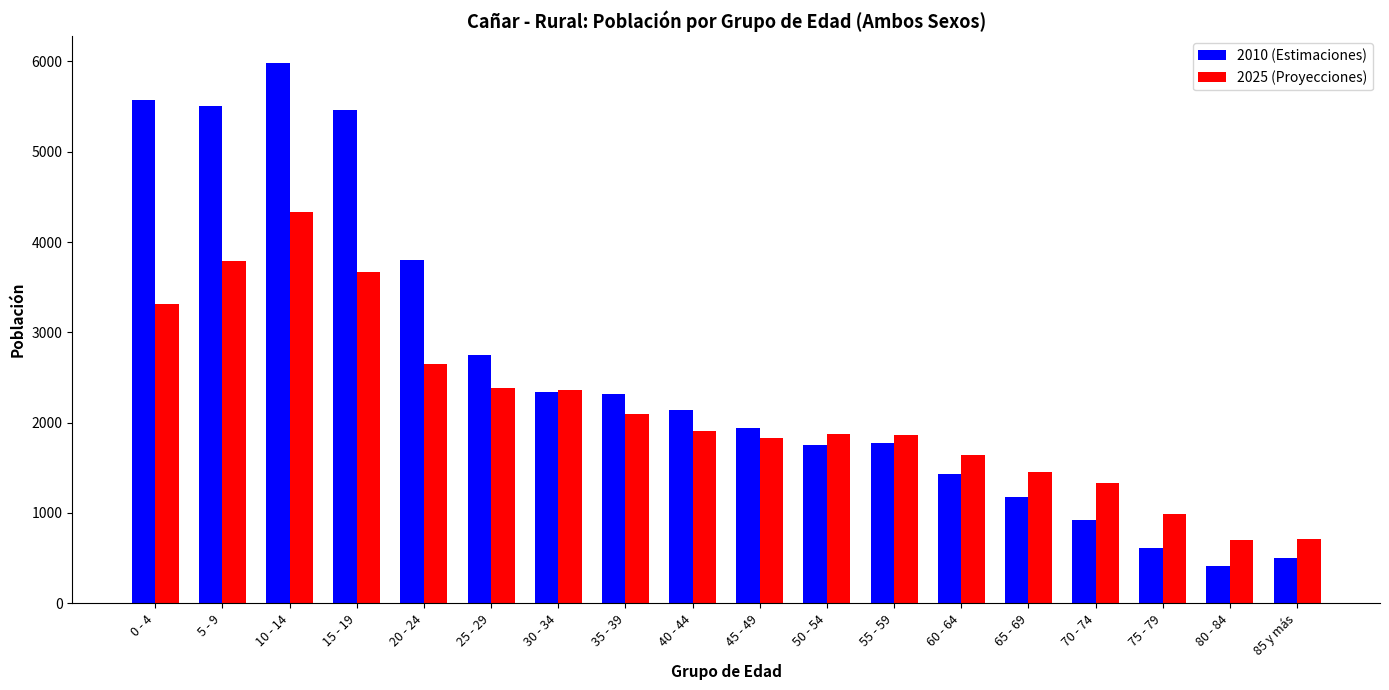

What is the spread (max minus min) of values at 35 - 39?

218